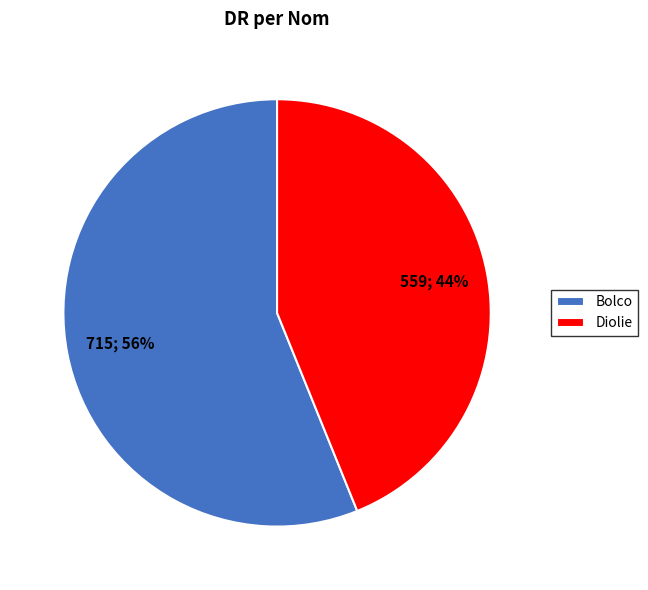

Count the number of slices in the pie.

2